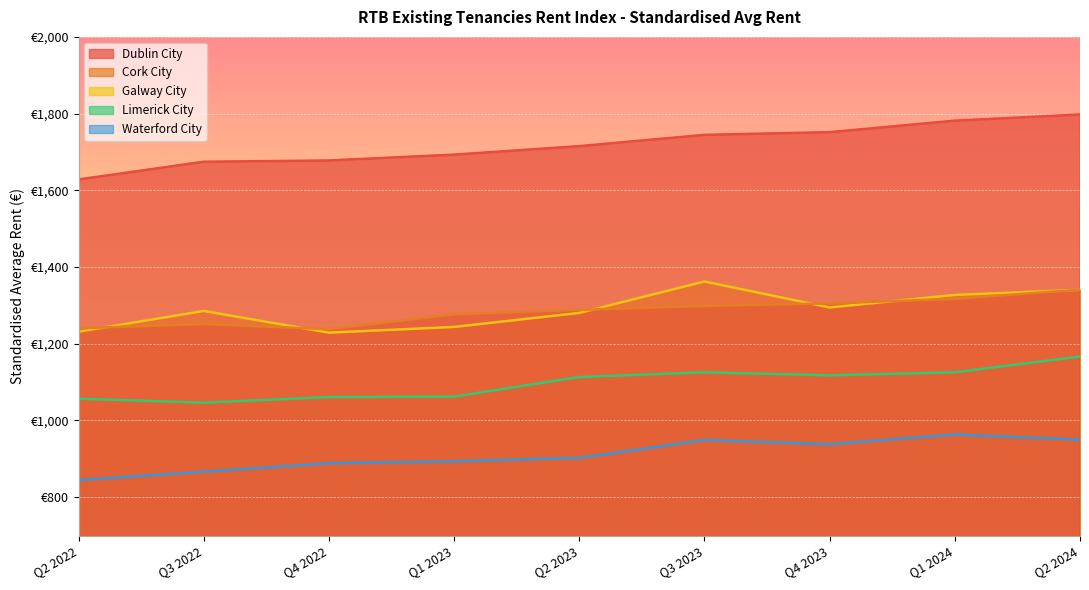

What is the difference between the highest and lowest values at Q2 2023?

812.8